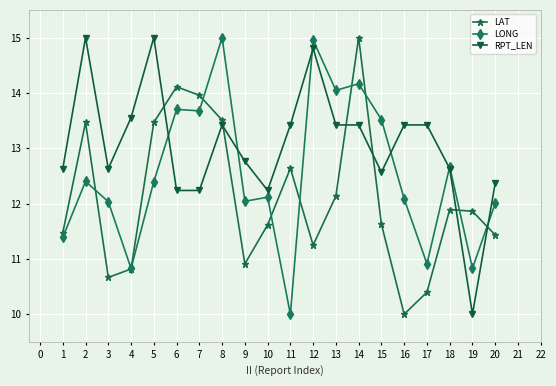

Where is the first local minimum for LAT?

3